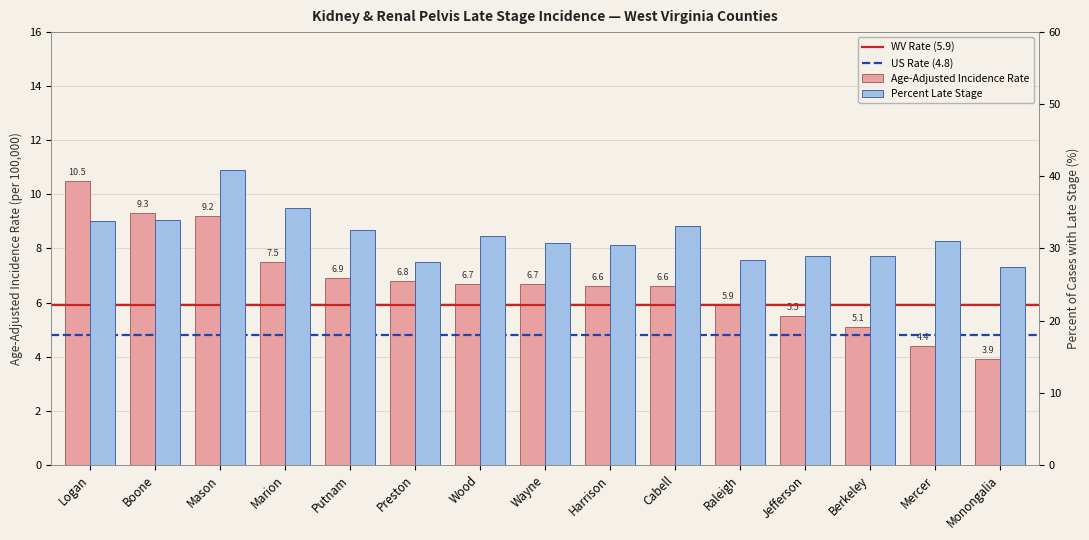

How many bars are there in each group?

2